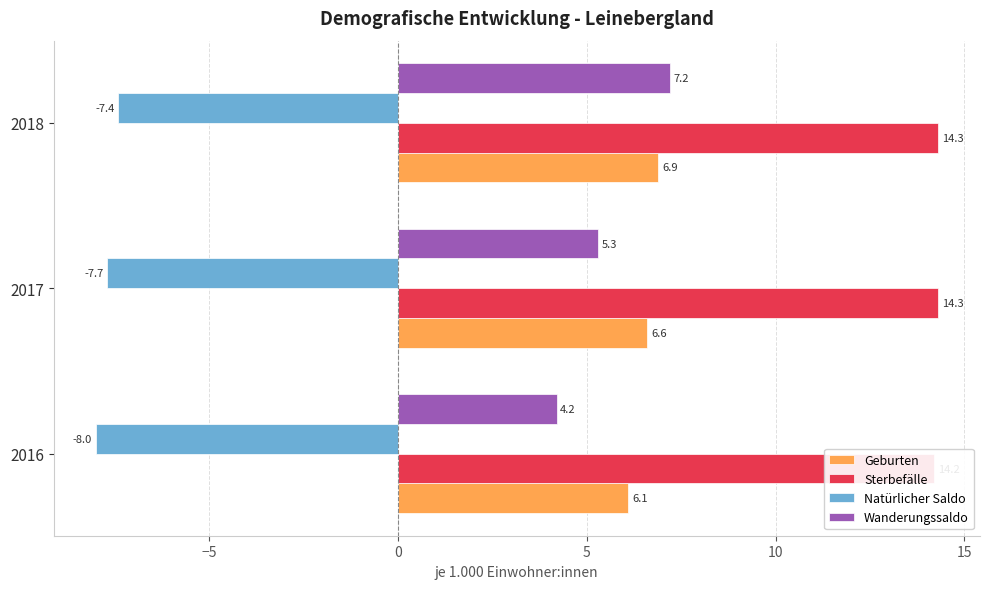

Reading right to left, list all the values displayed in this chart.

Geburten: 6.9	6.6	6.1
Sterbefälle: 14.3	14.3	14.2
Natürlicher Saldo: -7.4	-7.7	-8.0
Wanderungssaldo: 7.2	5.3	4.2